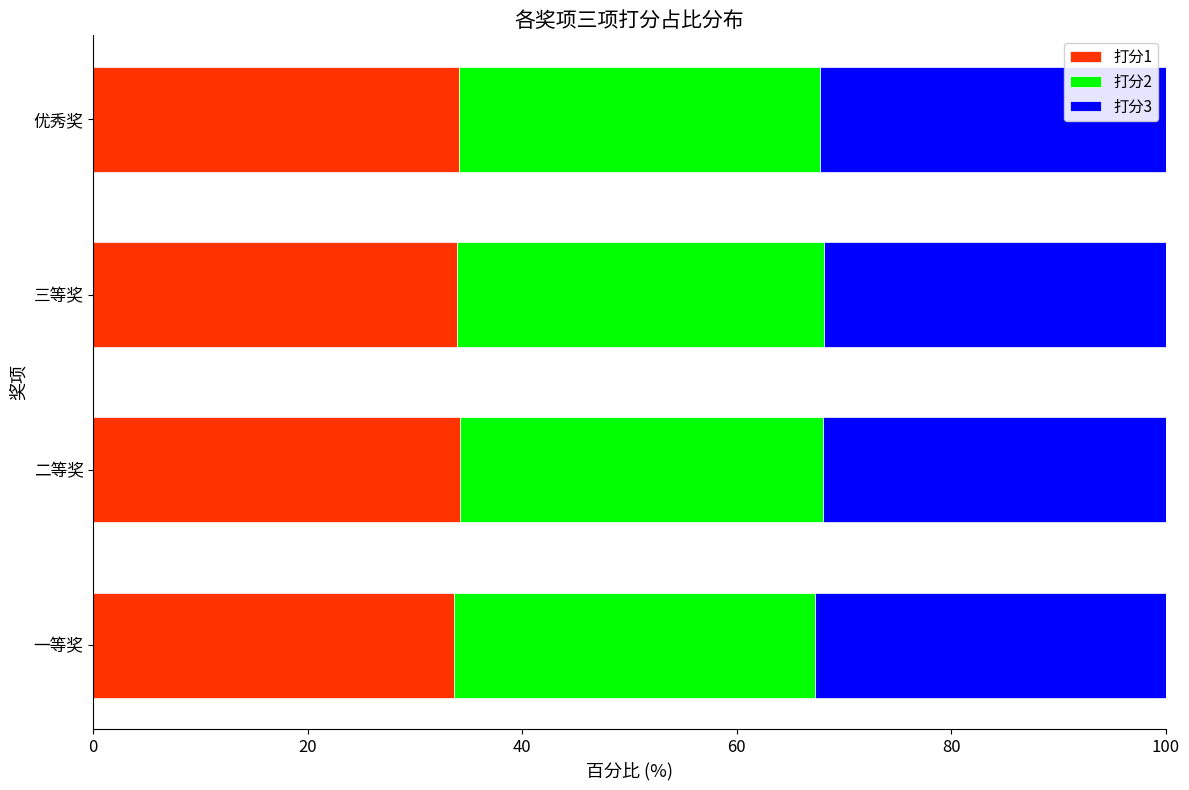

What is the total value across all series at 二等奖?

100.0